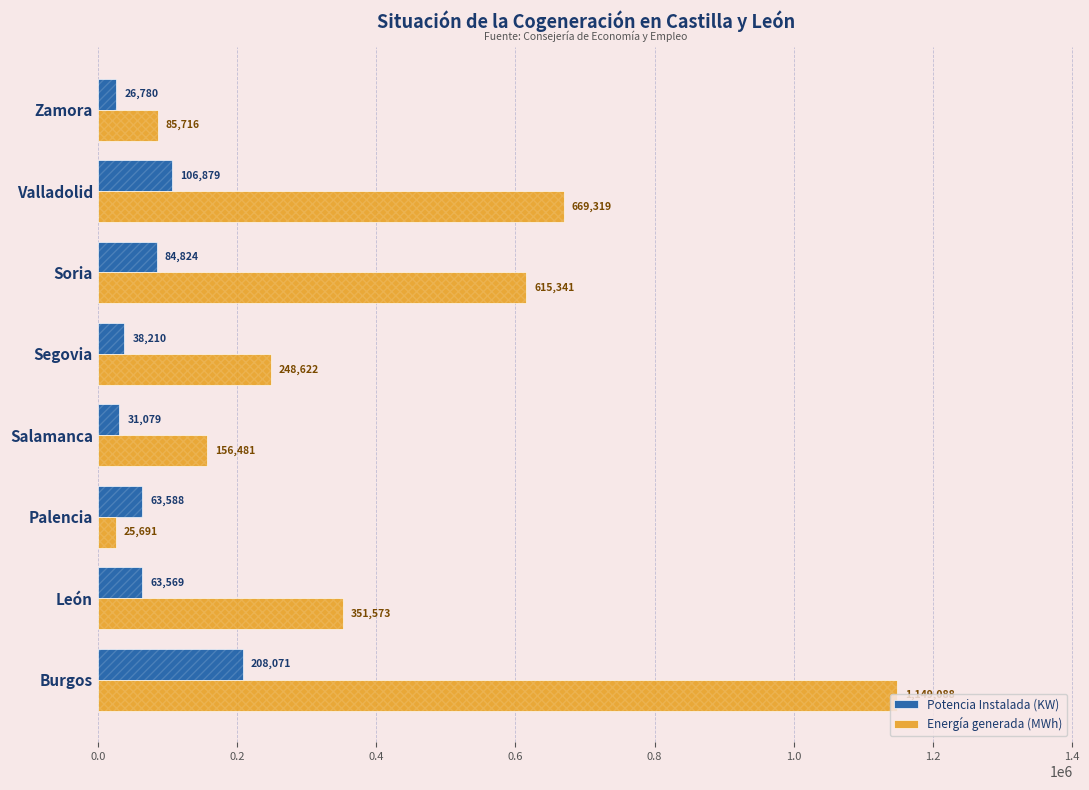

True or false: Energía generada (MWh) has a value of 432642 at Valladolid.

False